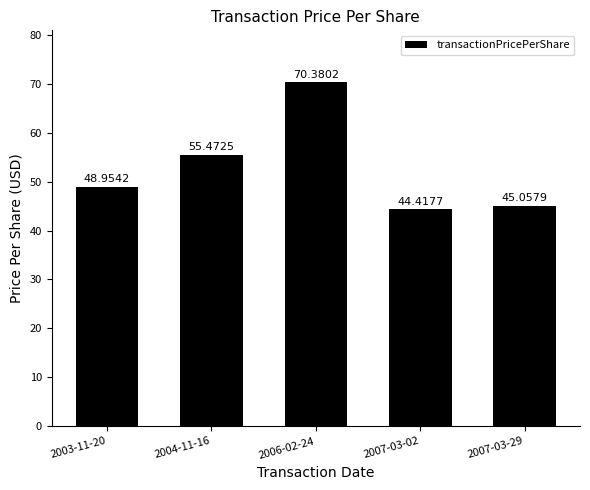

At which label does the data first exceed 48?

2003-11-20